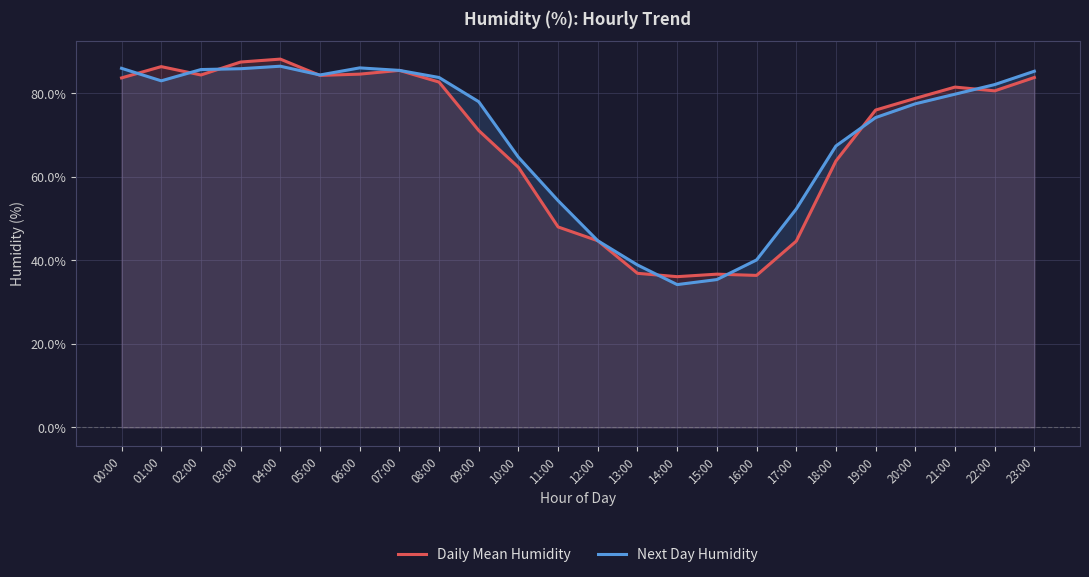

Where is Next Day Humidity nearest to the value 60?

10:00